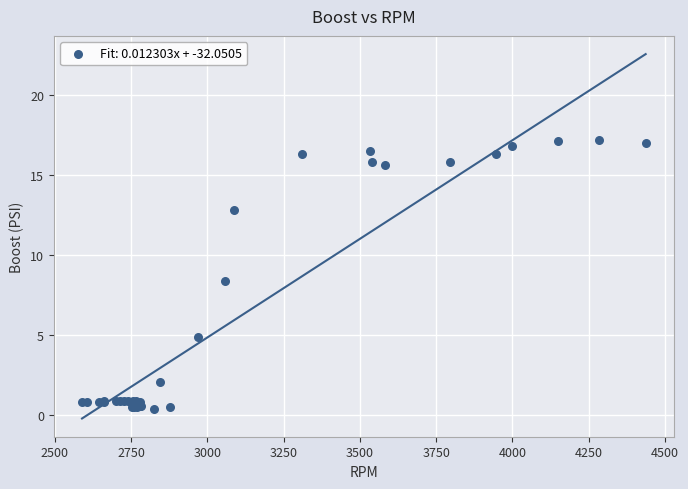

What Y value in the scatter plot is closest to 8?

8.4